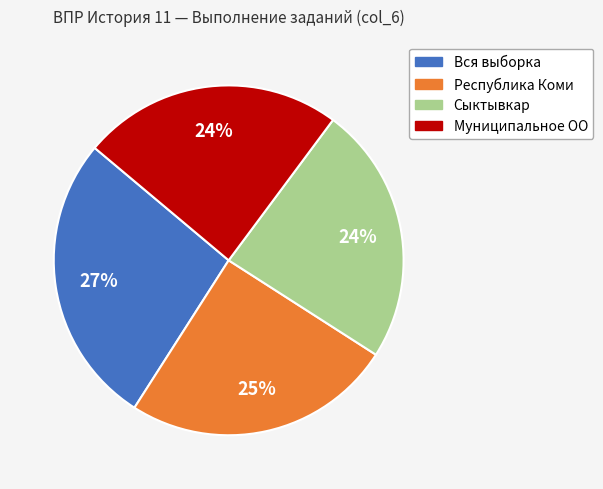

Is the sum of Сыктывкар and Республика Коми greater than half?

No